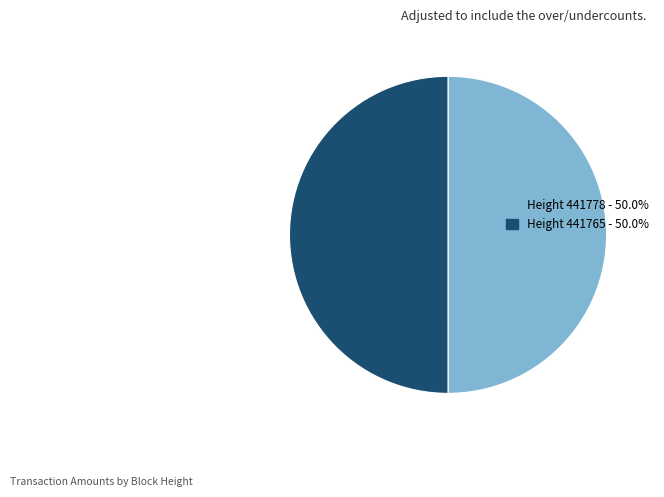

Which category has the smallest portion of the pie?

441778